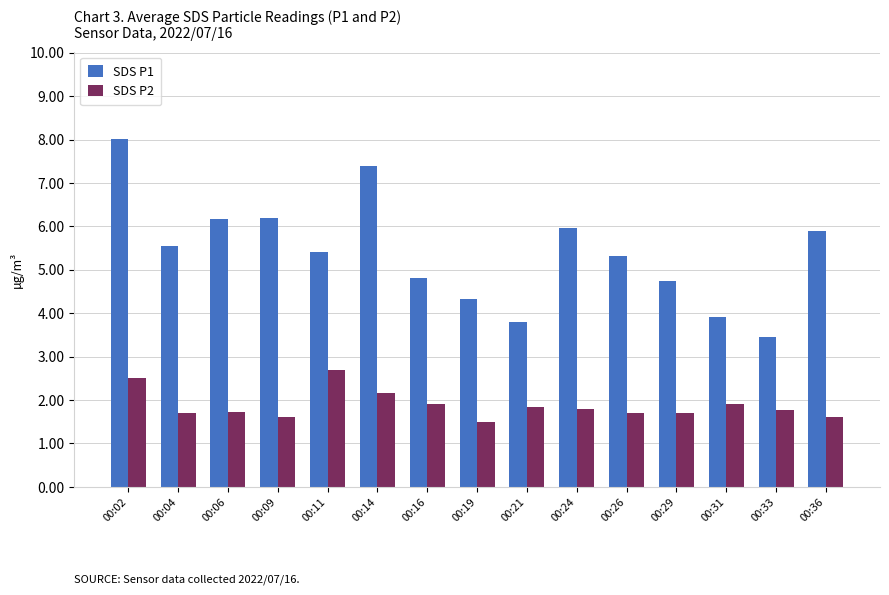

Is it true that SDS P2 equals 1.9 at 00:16?

True